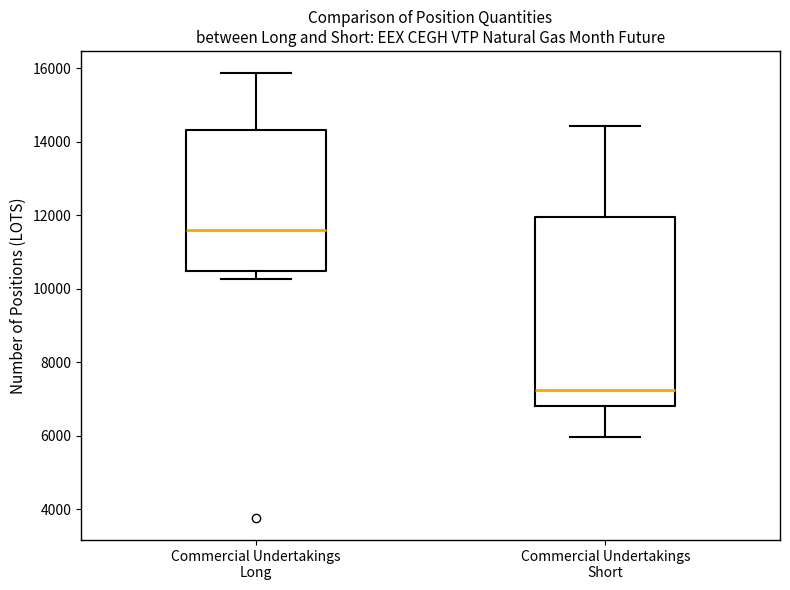

Where does the upper whisker of the box for Commercial Undertakings Long end on the y-axis? The values are not printed on the chart, so give them approximately, as read against the axis.

15800